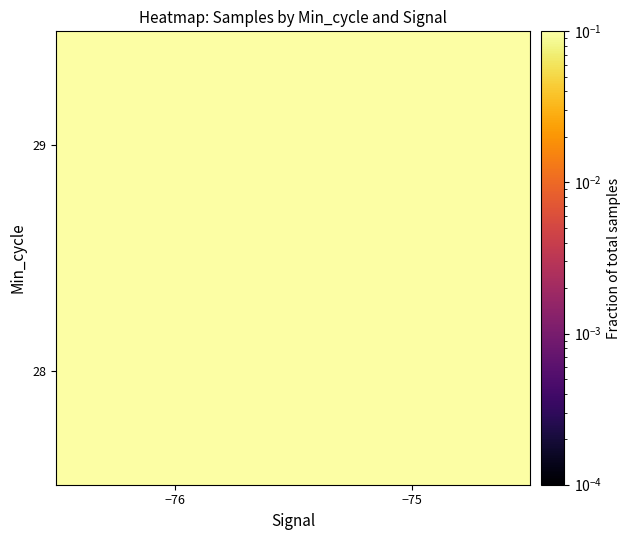

Which category has the lowest value across all series?

−75